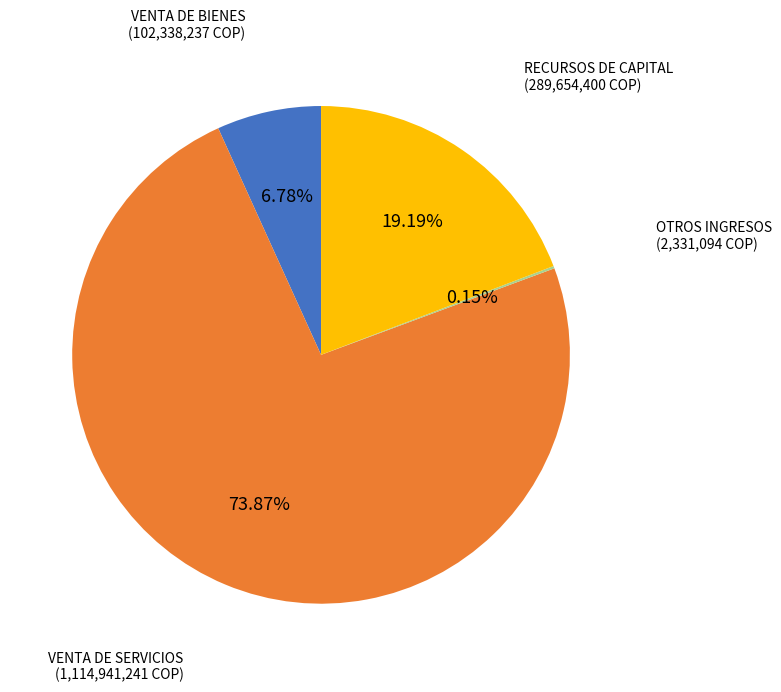

Which has a higher value, RECURSOS DE CAPITAL or VENTA DE BIENES?

RECURSOS DE CAPITAL